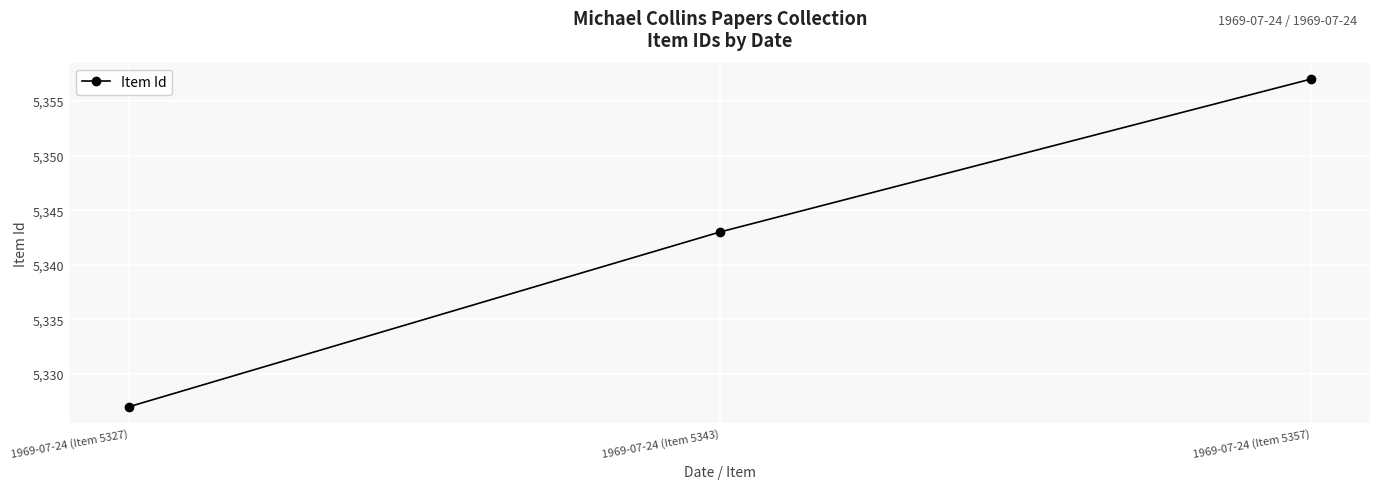

Reading left to right, extract all data points from this chart.

5327	5343	5357